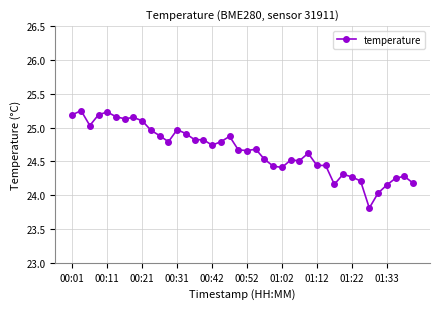

True or false: the data has more than 1 interior local peaks.

True